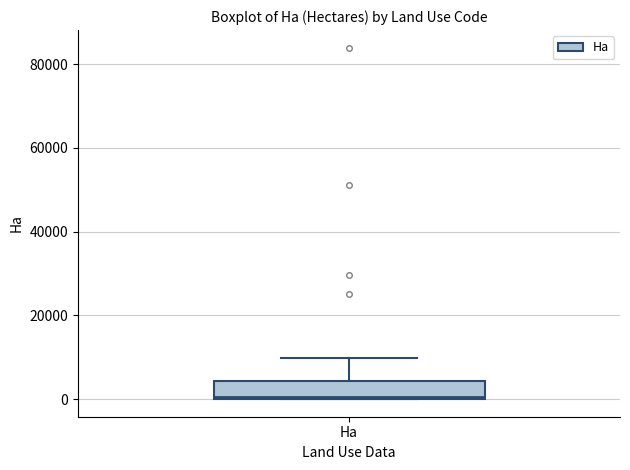

Read this box plot against the y-axis: the position of the median line, the range covered by the box, and the ends of both whiskers. The values are not printed on the chart, so give them approximately, as read against the axis.

median 0, box 0 to 4000, whiskers 0 to 10000